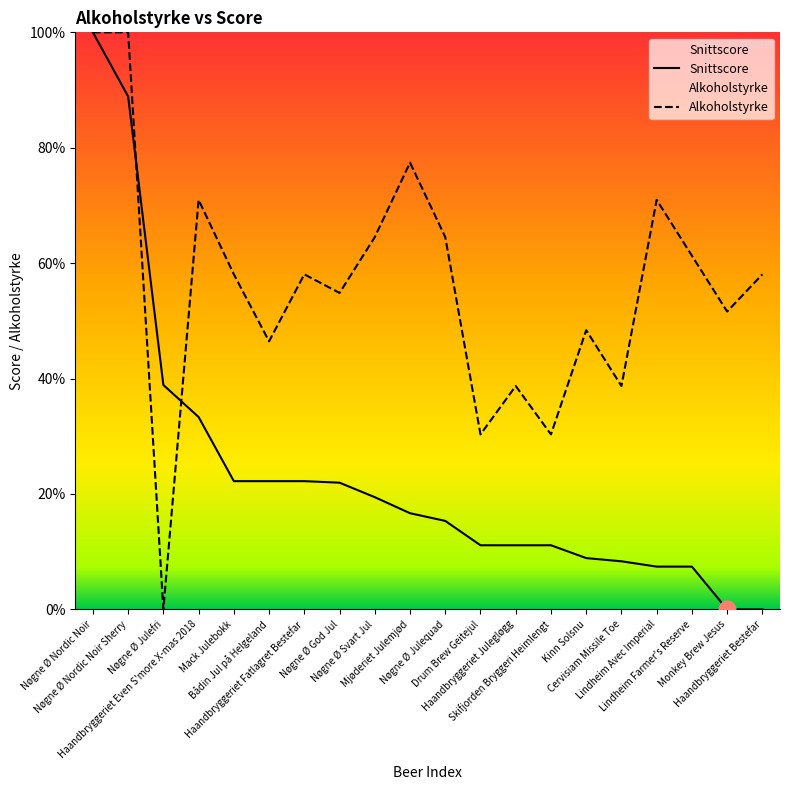

At which category is the sum across all series the highest?

Nøgne Ø Nordic Noir